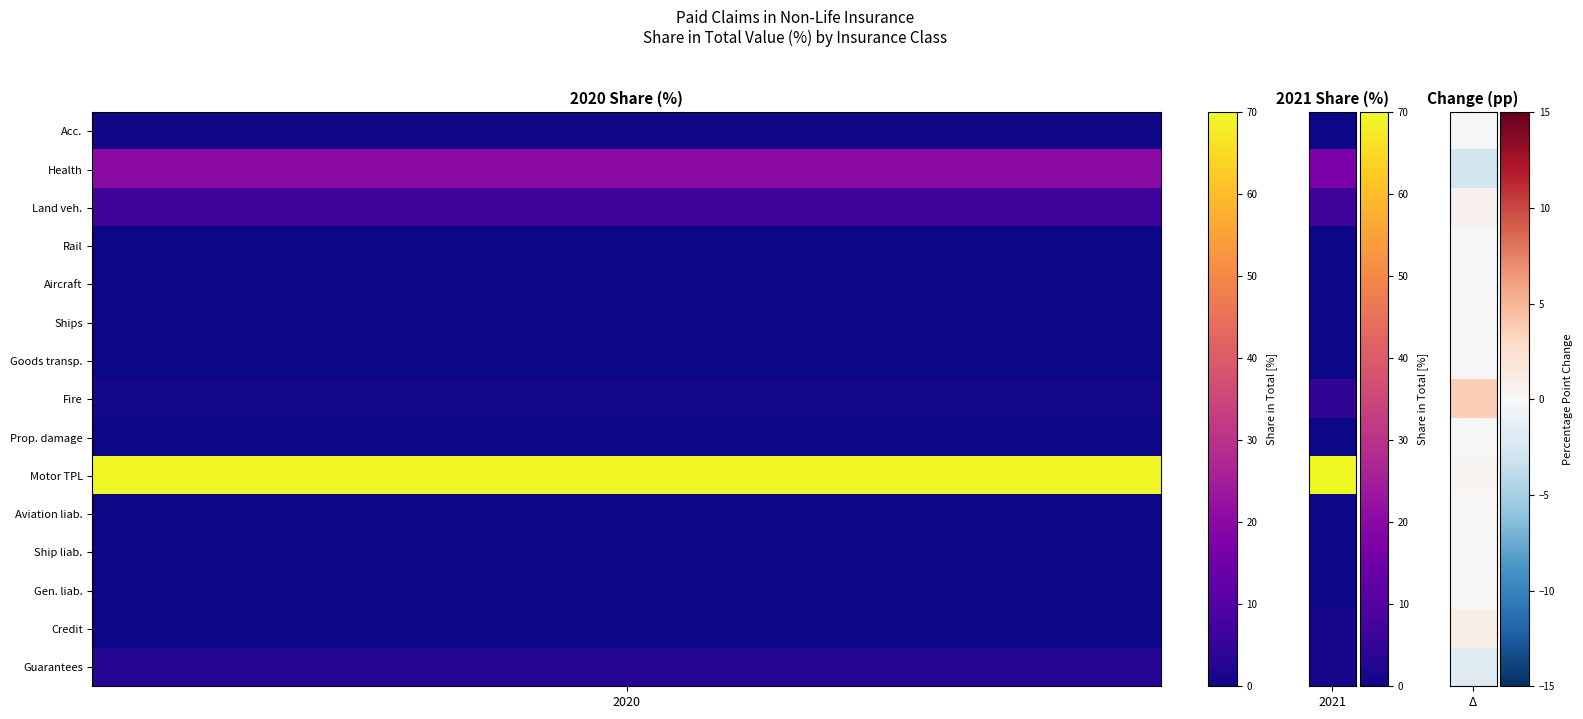

Reading left to right, extract all data points from this chart.

1: 1=0.3	2=20.2	3=6.3	4=0.0	5=0.0	6=0.0	7=0.0	8=0.7	9=0.0	10=69.5	11=0.0	12=0.0	13=0.0	14=0.0	15=2.9
2: 1=0.3	2=17.4	3=6.9	4=0.0	5=0.0	6=0.0	7=0.0	8=4.4	9=0.1	10=69.9	11=0.0	12=0.0	13=0.0	14=1.0	15=1.0